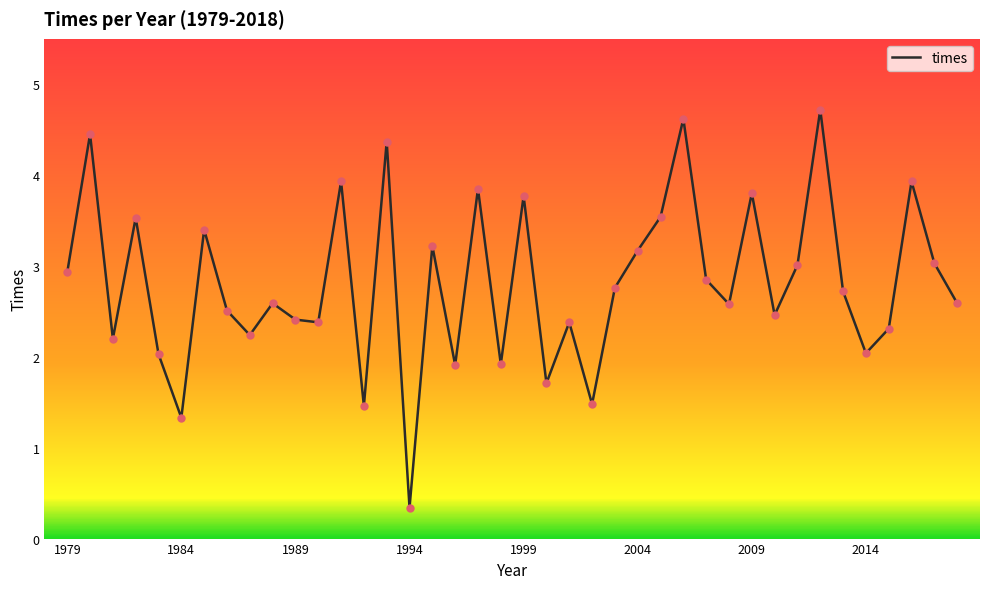

What is the maximum value shown in the chart?

4.7